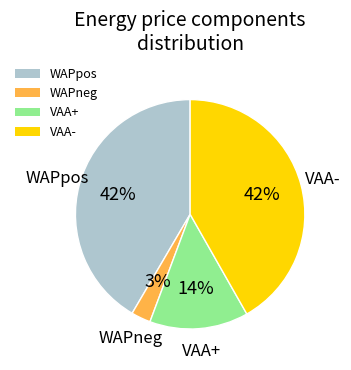

To the nearest percent, what is the average slice percentage?

25%